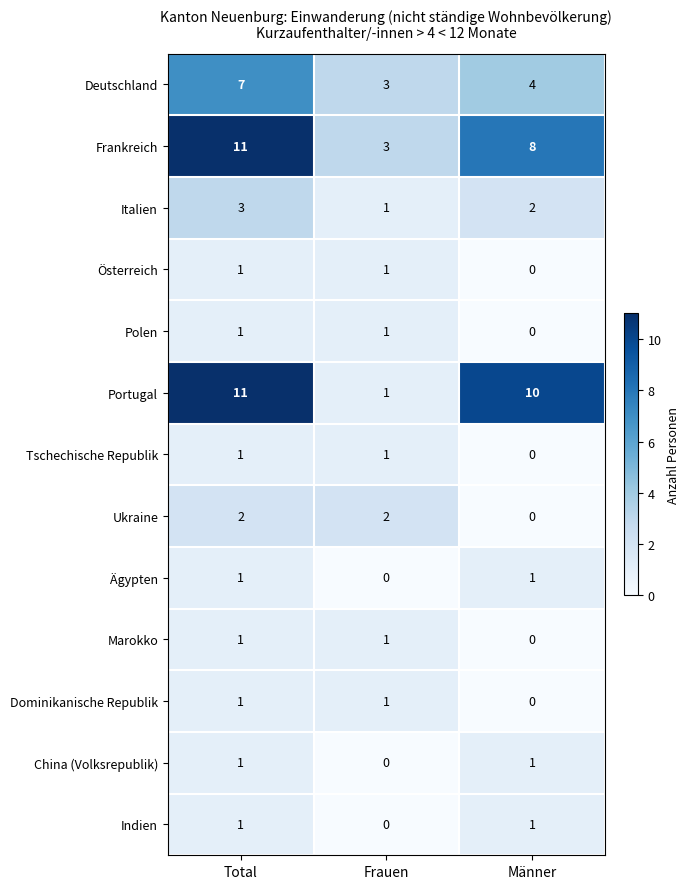

What is the spread (max minus min) of values at Frauen?

3